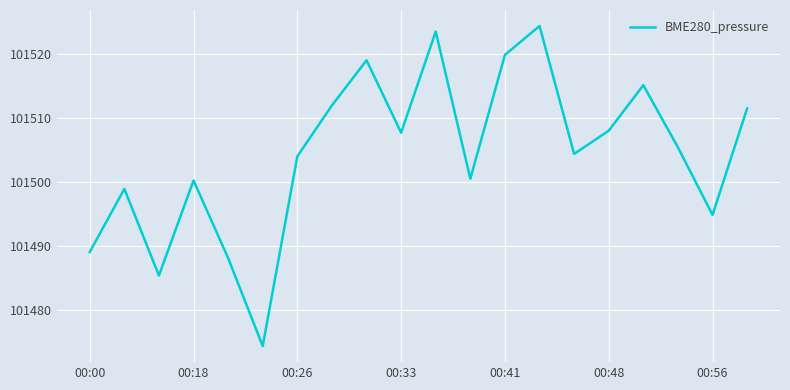

What is the difference between the maximum and minimum values?

49.9